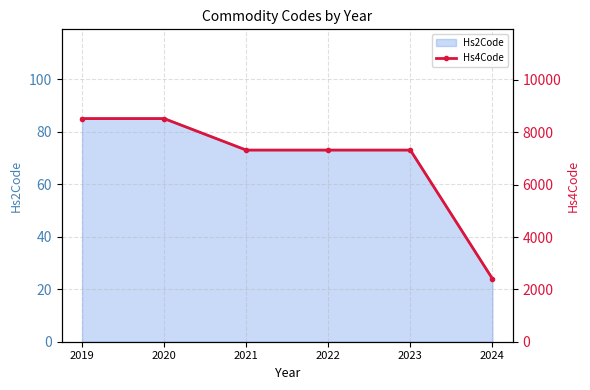

Is it true that the value at 2024 is 2404?

True